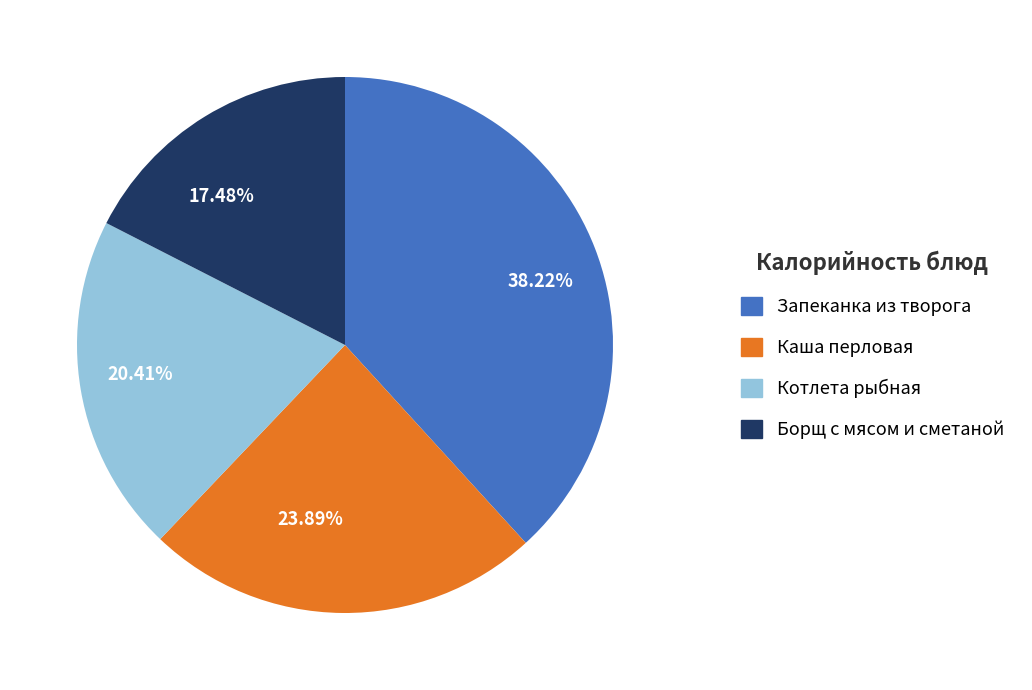

How many segments does this pie chart have?

4